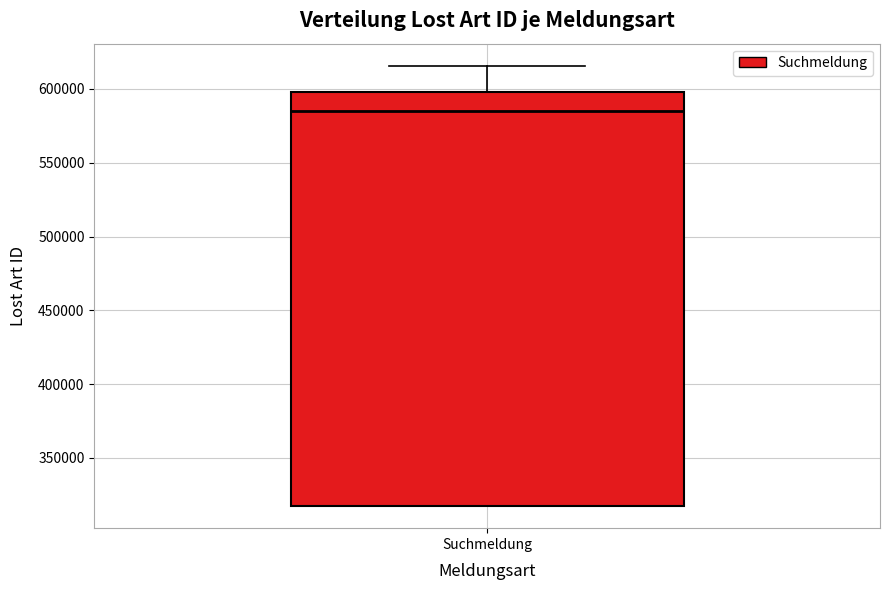

Transcribe this box plot: give where the median line is, the range the box spans, and where the two whiskers end, as read against the y-axis. The values are not printed on the chart, so give them approximately, as read against the axis.

median 585000, box 315000 to 600000, whiskers 315000 to 615000